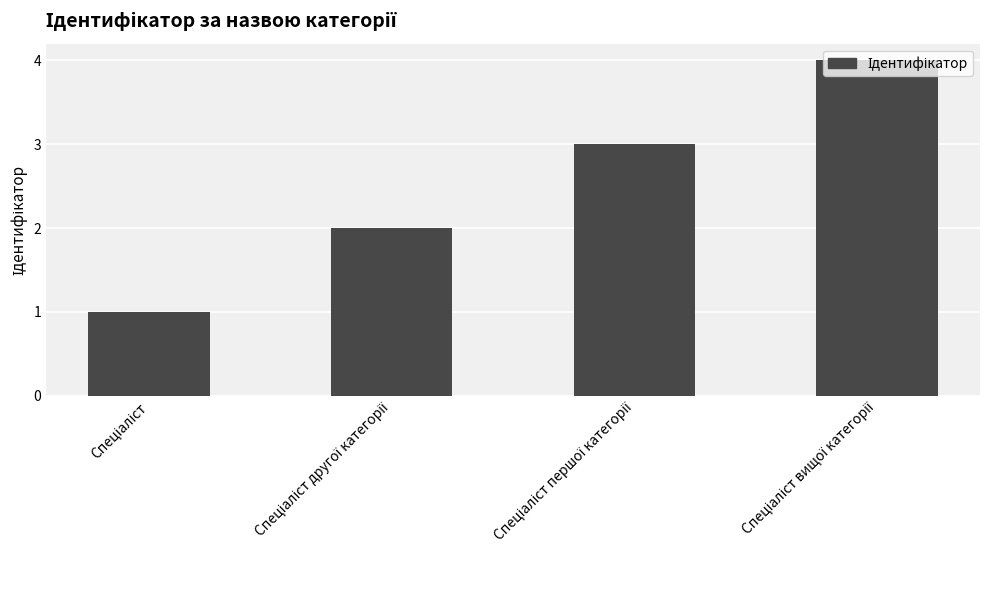

What is the difference between the maximum and minimum values?

3